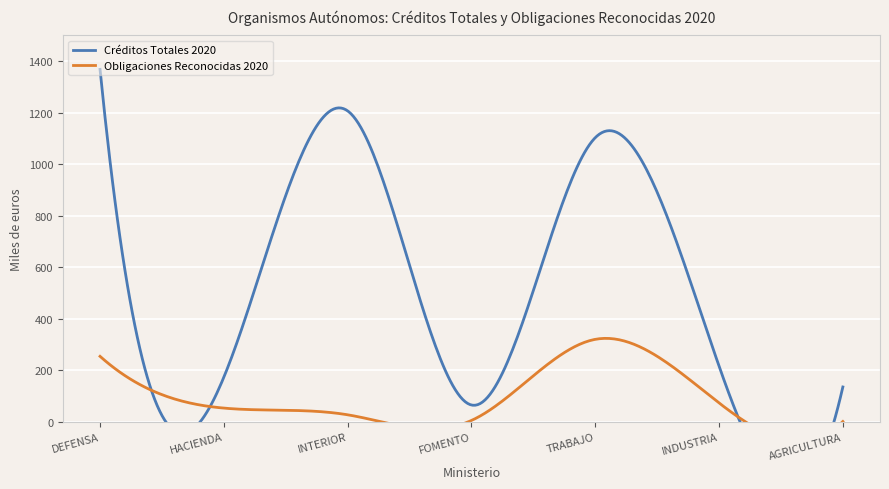

What is the label of the 5th point from the right?

INTERIOR